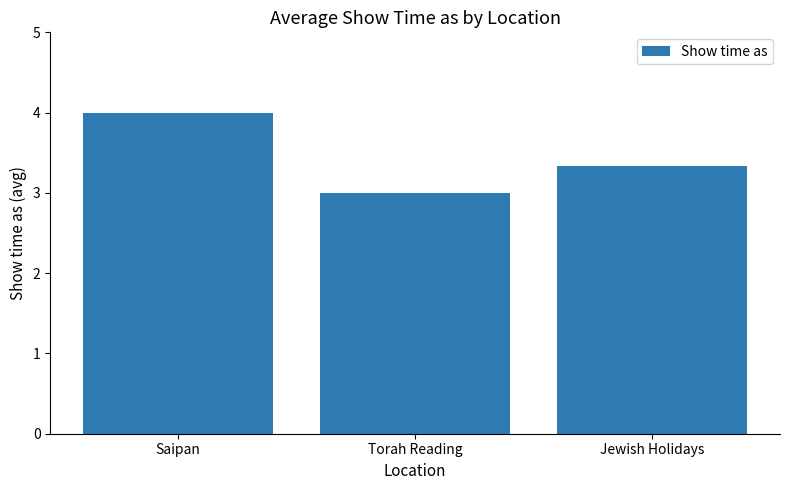

What is the ratio of the value at Saipan to the value at Jewish Holidays?

1.2